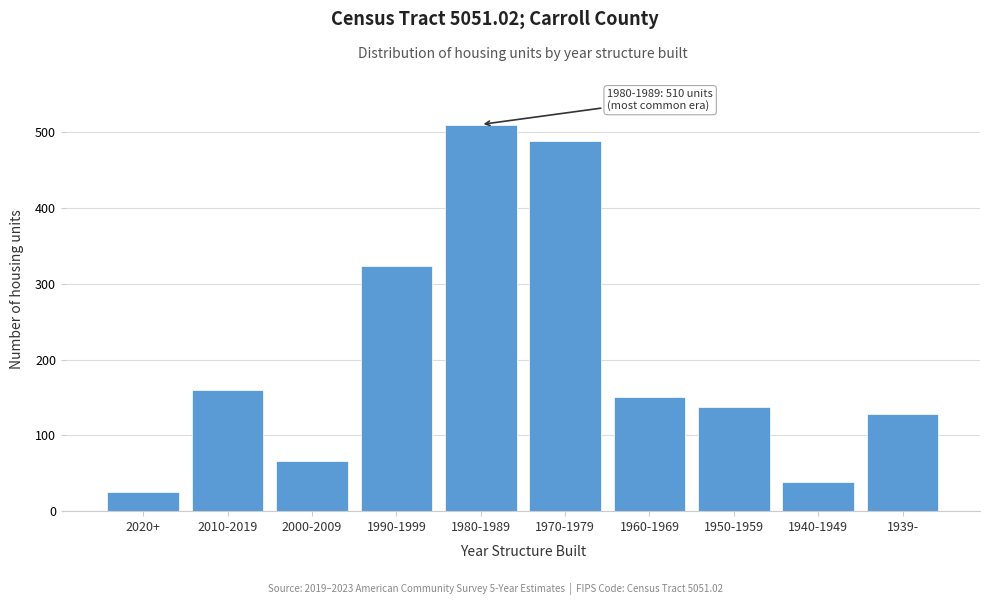

Reading left to right, transcribe all the data shown in this chart.

2020+=25	2010-2019=160	2000-2009=66	1990-1999=323	1980-1989=510	1970-1979=488	1960-1969=150	1950-1959=138	1940-1949=39	1939-=128